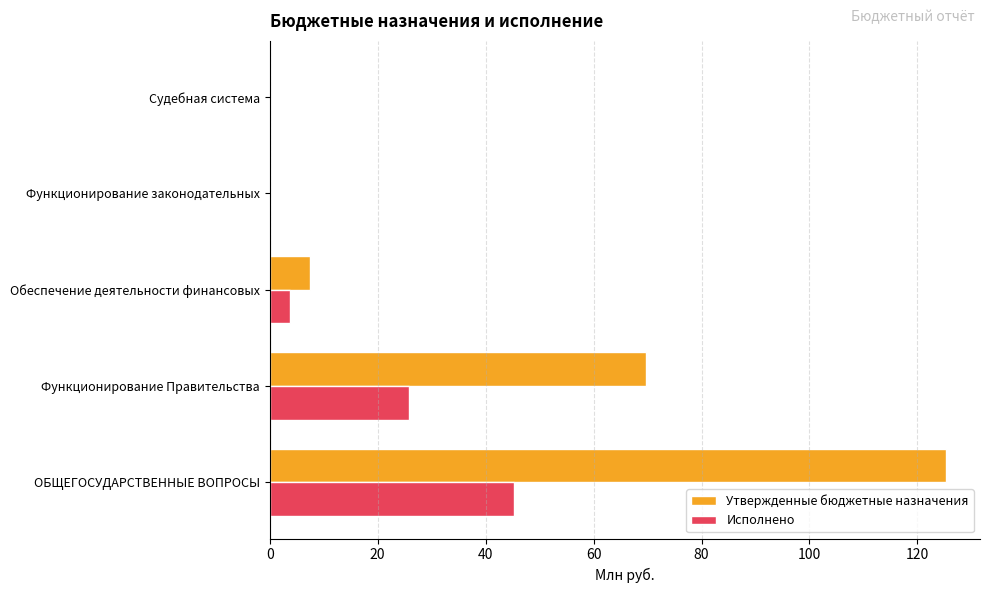

Which series changed the most between Функционирование Правительства and Функционирование законодательных?

Утвержденные бюджетные назначения